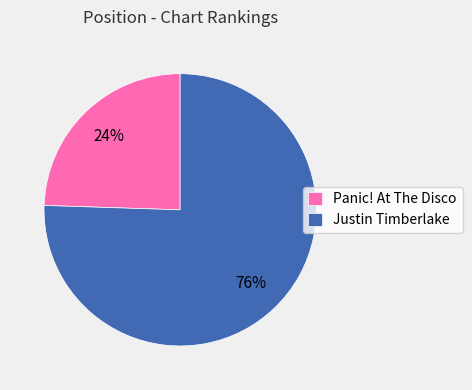

To the nearest percent, what is the combined percentage of Justin Timberlake and Panic! At The Disco?

100%